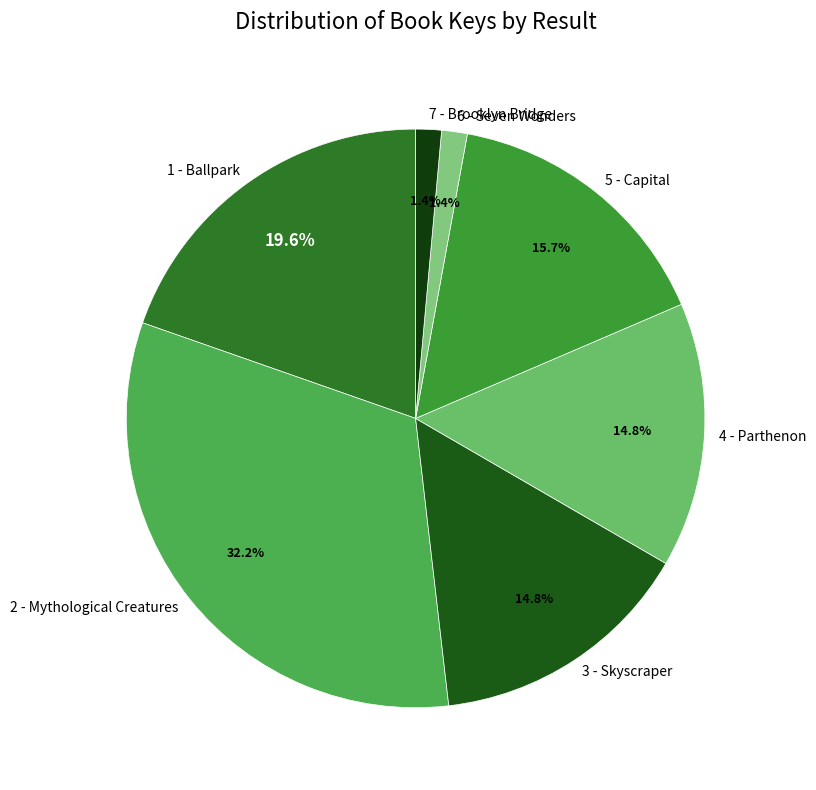

Do 1 - Ballpark and 6 - Seven Wonders together represent more than half of the pie?

No